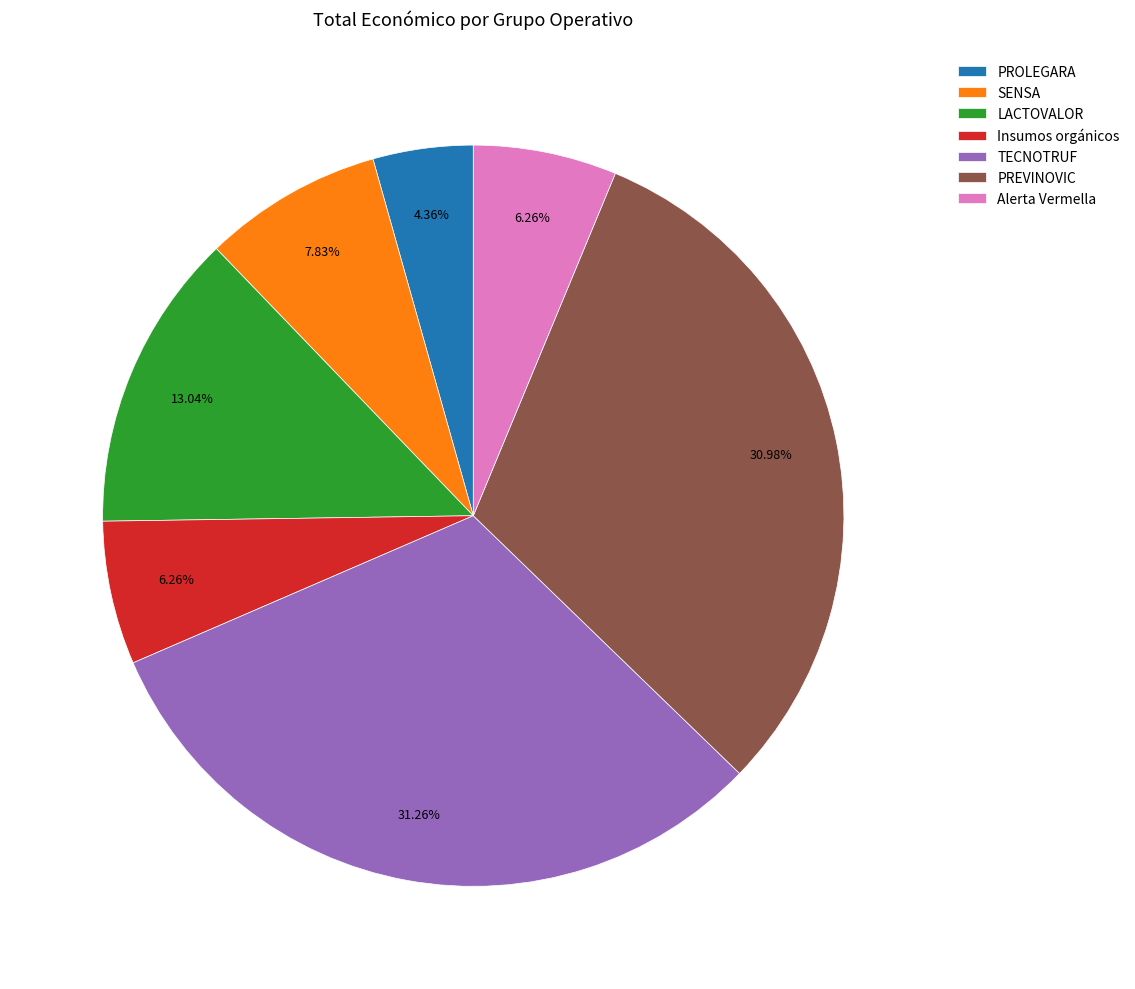

How much of the chart is everything except Insumos orgánicos?

93.7%